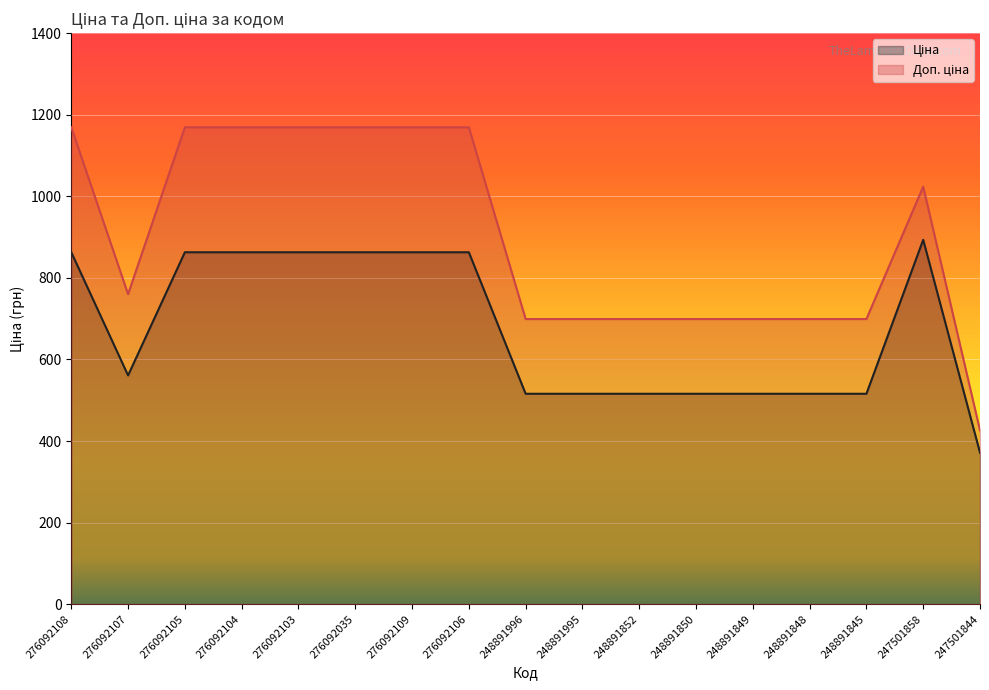

Reading right to left, what are all the values shown in this chart?

Ціна: 371.3	893.3	515.8	515.8	515.8	515.8	515.8	515.8	515.8	862.8	862.8	862.8	862.8	862.8	862.8	560.8	862.8
Доп. ціна: 426.0	1023.7	699.0	699.0	699.0	699.0	699.0	699.0	699.0	1169.2	1169.2	1169.2	1169.2	1169.2	1169.2	760.0	1169.2